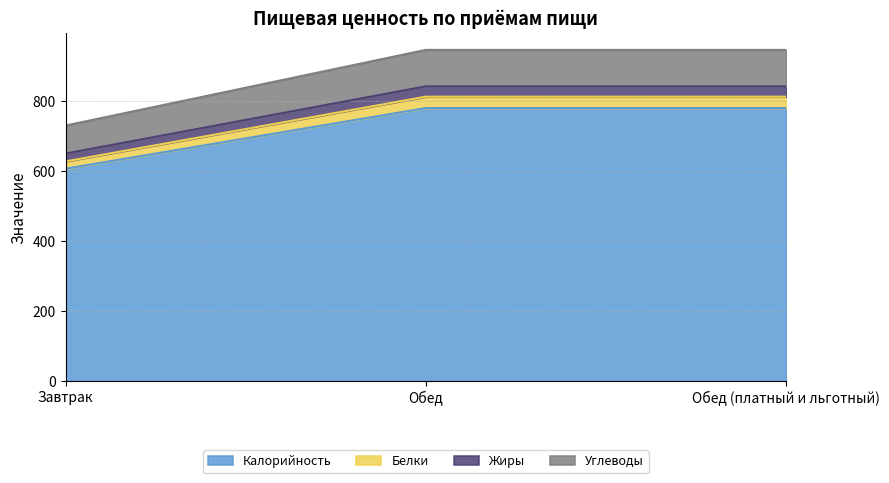

What is the total value across all series at Обед?

944.9